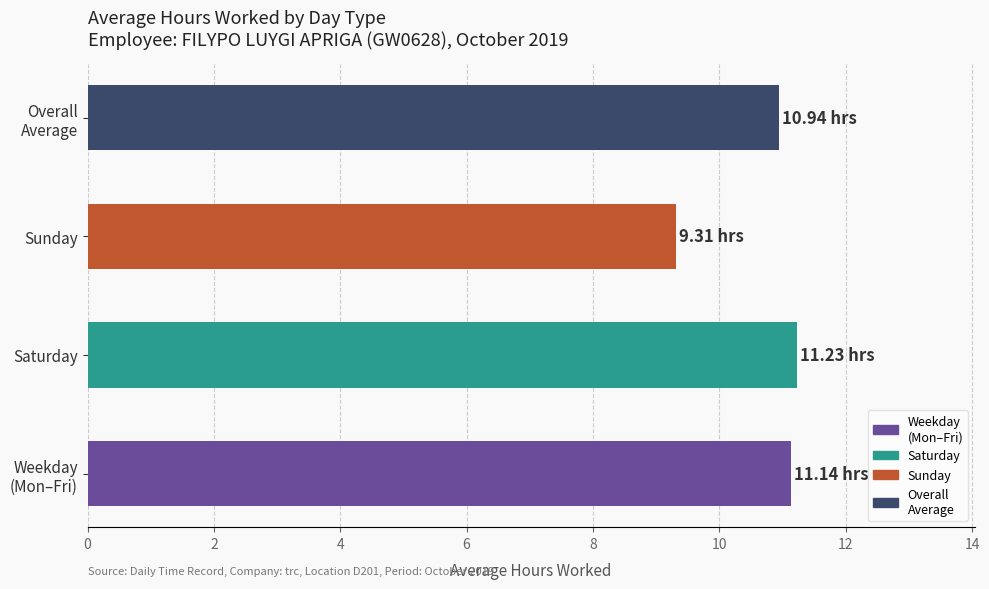

What is the difference between the maximum and second lowest values?

0.3